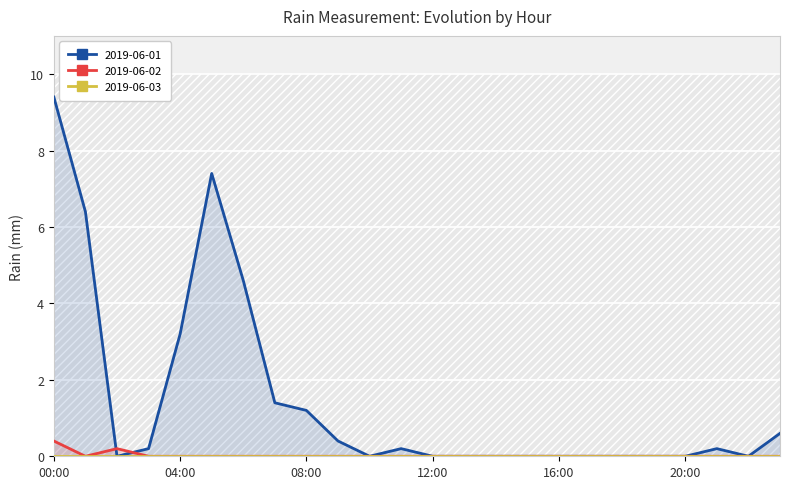

Reading left to right, extract all data points from this chart.

2019-06-01: 9.4	6.4	0.0	0.2	3.2	7.4	4.6	1.4	1.2	0.4	0.0	0.2	0.0	0.0	0.0	0.0	0.0	0.0	0.0	0.0	0.0	0.2	0.0	0.6
2019-06-02: 0.4	0.0	0.2	0.0	0.0	0.0	0.0	0.0	0.0	0.0	0.0	0.0	0.0	0.0	0.0	0.0	0.0	0.0	0.0	0.0	0.0	0.0	0.0	0.0